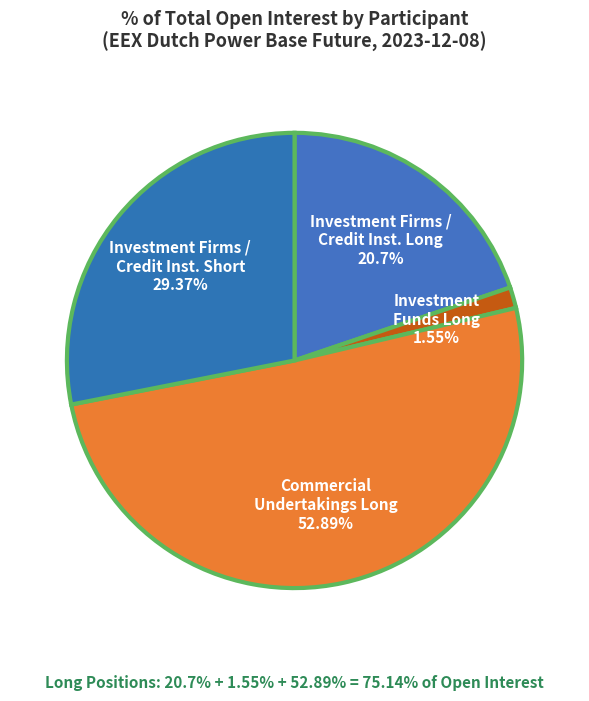

How many slices are in this pie chart?

4